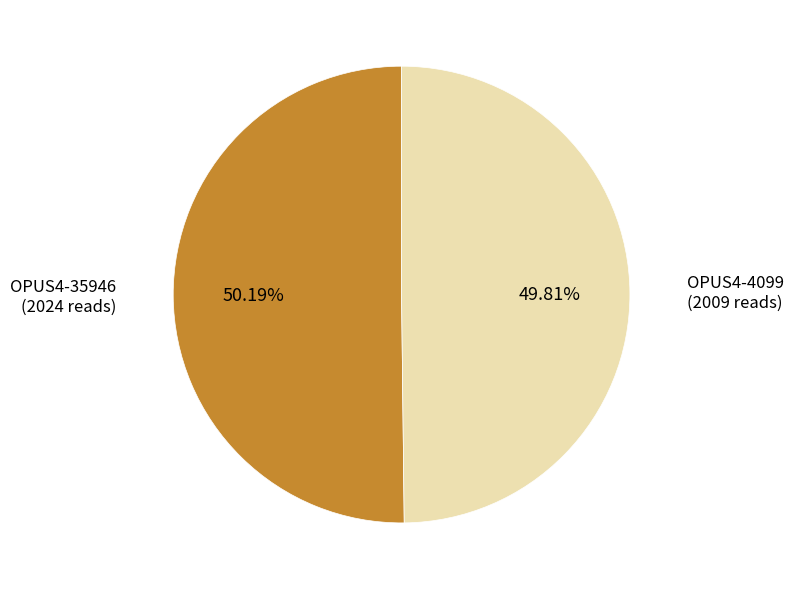

How many segments does this pie chart have?

2